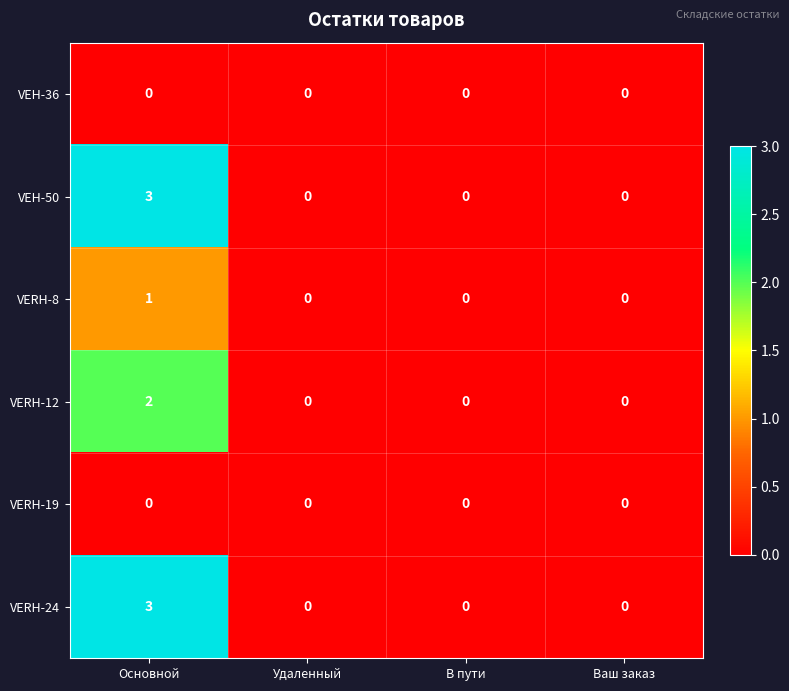

What is the sum of all VEH-50 values?

3